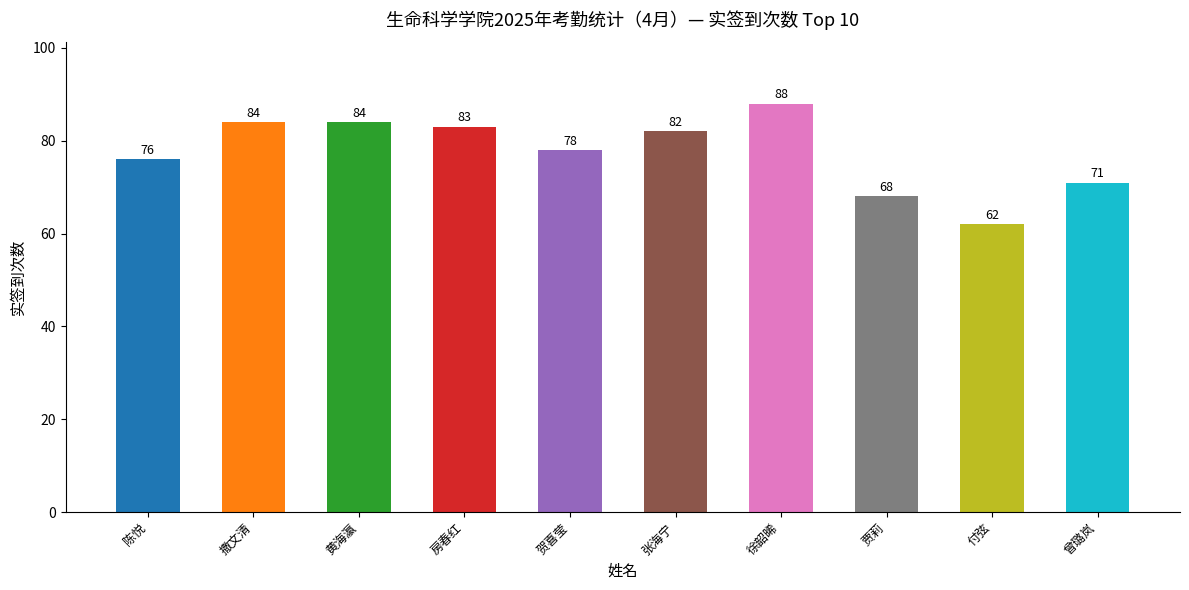

What is the value of the 1st bar from the left?

76